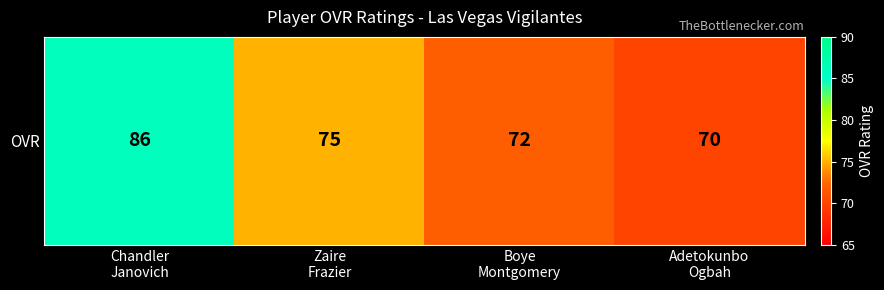

What is the greatest value displayed?

86